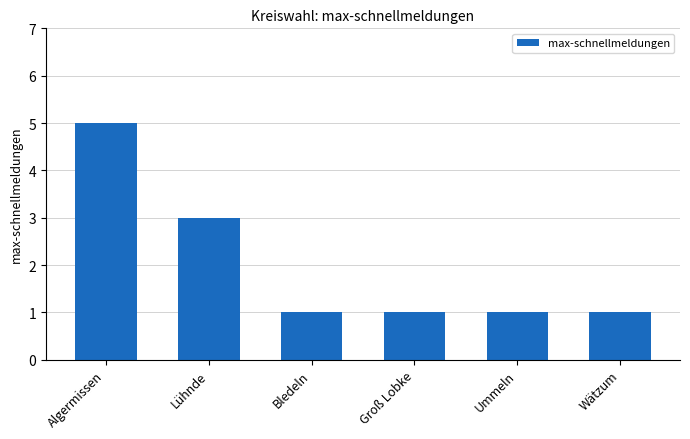

Approximately how many times larger is the value at Wätzum compared to Bledeln?

1.0